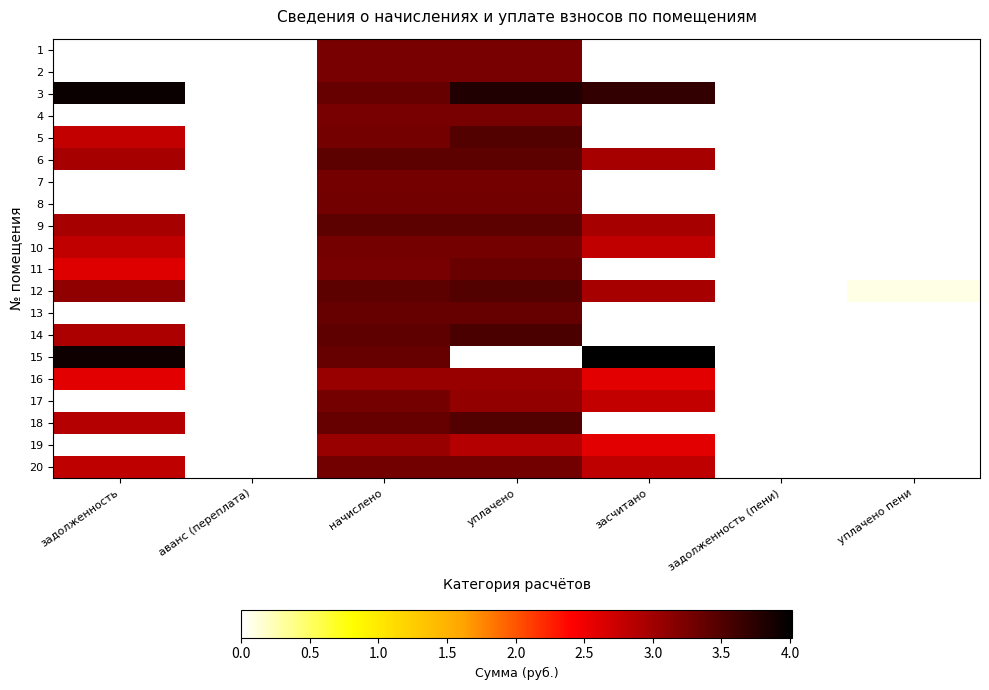

Reading right to left, what are all the values shown in this chart?

1: уплачено пени=0.0	задолженность (пени)=0.0	засчитано=0.0	уплачено=3.3	начислено=3.3	аванс (переплата)=0.0	задолженность=0.0
2: уплачено пени=0.0	задолженность (пени)=0.0	засчитано=0.0	уплачено=3.3	начислено=3.3	аванс (переплата)=0.0	задолженность=0.0
3: уплачено пени=0.0	задолженность (пени)=0.0	засчитано=3.7	уплачено=3.8	начислено=3.4	аванс (переплата)=0.0	задолженность=4.0
4: уплачено пени=0.0	задолженность (пени)=0.0	засчитано=0.0	уплачено=3.3	начислено=3.3	аванс (переплата)=0.0	задолженность=0.0
5: уплачено пени=0.0	задолженность (пени)=0.0	засчитано=0.0	уплачено=3.5	начислено=3.3	аванс (переплата)=0.0	задолженность=2.8
6: уплачено пени=0.0	задолженность (пени)=0.0	засчитано=2.9	уплачено=3.4	начислено=3.4	аванс (переплата)=0.0	задолженность=2.9
7: уплачено пени=0.0	задолженность (пени)=0.0	засчитано=0.0	уплачено=3.3	начислено=3.3	аванс (переплата)=0.0	задолженность=0.0
8: уплачено пени=0.0	задолженность (пени)=0.0	засчитано=0.0	уплачено=3.3	начислено=3.3	аванс (переплата)=0.0	задолженность=0.0
9: уплачено пени=0.0	задолженность (пени)=0.0	засчитано=3.0	уплачено=3.4	начислено=3.4	аванс (переплата)=0.0	задолженность=3.0
10: уплачено пени=0.0	задолженность (пени)=0.0	засчитано=2.8	уплачено=3.3	начислено=3.3	аванс (переплата)=0.0	задолженность=2.8
11: уплачено пени=0.0	задолженность (пени)=0.0	засчитано=0.0	уплачено=3.3	начислено=3.3	аванс (переплата)=0.0	задолженность=2.6
12: уплачено пени=0.1	задолженность (пени)=0.0	засчитано=2.9	уплачено=3.5	начислено=3.4	аванс (переплата)=0.0	задолженность=3.1
13: уплачено пени=0.0	задолженность (пени)=0.0	засчитано=0.0	уплачено=3.4	начислено=3.4	аванс (переплата)=0.0	задолженность=0.0
14: уплачено пени=0.0	задолженность (пени)=0.0	засчитано=0.0	уплачено=3.5	начислено=3.4	аванс (переплата)=0.0	задолженность=2.9
15: уплачено пени=0.0	задолженность (пени)=0.0	засчитано=4.0	уплачено=0.0	начислено=3.4	аванс (переплата)=0.0	задолженность=3.9
16: уплачено пени=0.0	задолженность (пени)=0.0	засчитано=2.6	уплачено=3.1	начислено=3.1	аванс (переплата)=0.0	задолженность=2.6
17: уплачено пени=0.0	задолженность (пени)=0.0	засчитано=2.8	уплачено=3.1	начислено=3.3	аванс (переплата)=0.0	задолженность=0.0
18: уплачено пени=0.0	задолженность (пени)=0.0	засчитано=0.0	уплачено=3.5	начислено=3.4	аванс (переплата)=0.0	задолженность=2.9
19: уплачено пени=0.0	задолженность (пени)=0.0	засчитано=2.6	уплачено=2.9	начислено=3.1	аванс (переплата)=0.0	задолженность=0.0
20: уплачено пени=0.0	задолженность (пени)=0.0	засчитано=2.8	уплачено=3.3	начислено=3.3	аванс (переплата)=0.0	задолженность=2.8